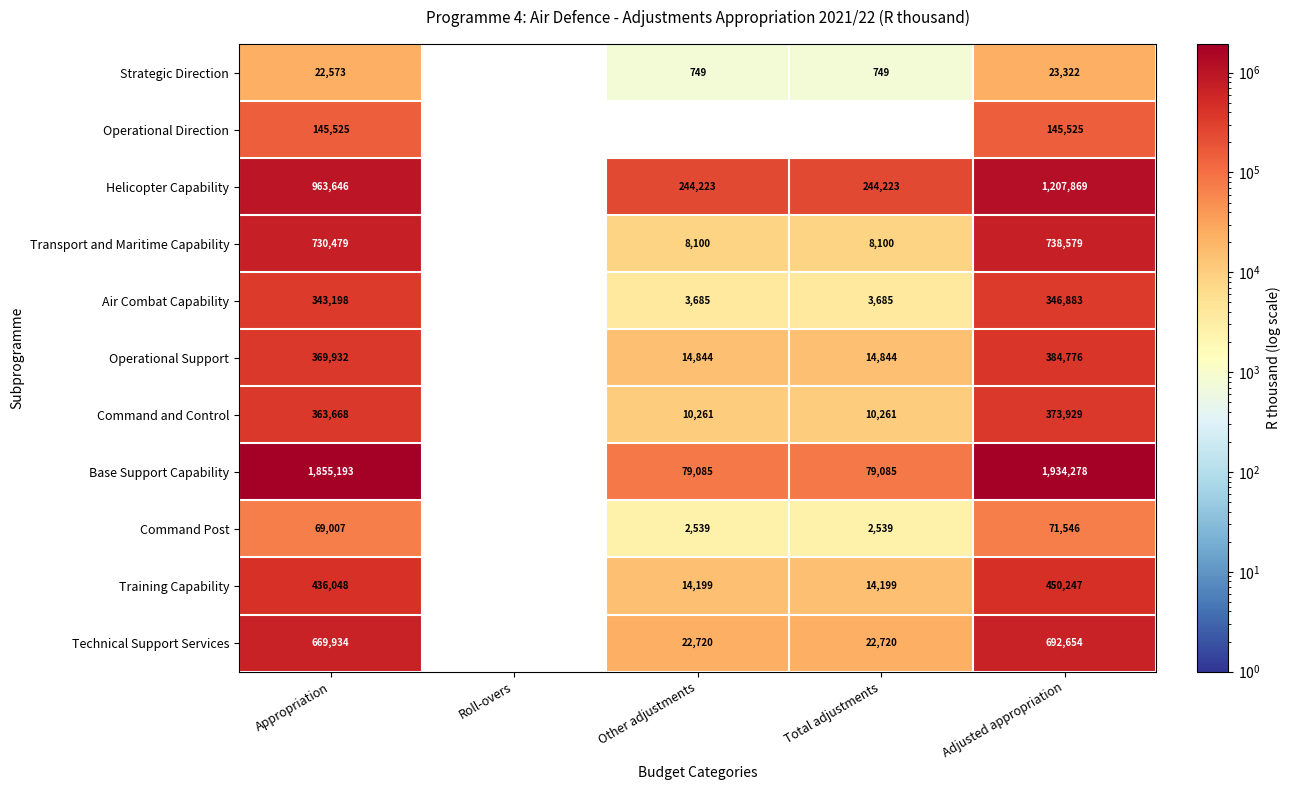

What is the approximate value of Command Post at Appropriation, to the nearest 10?

69010